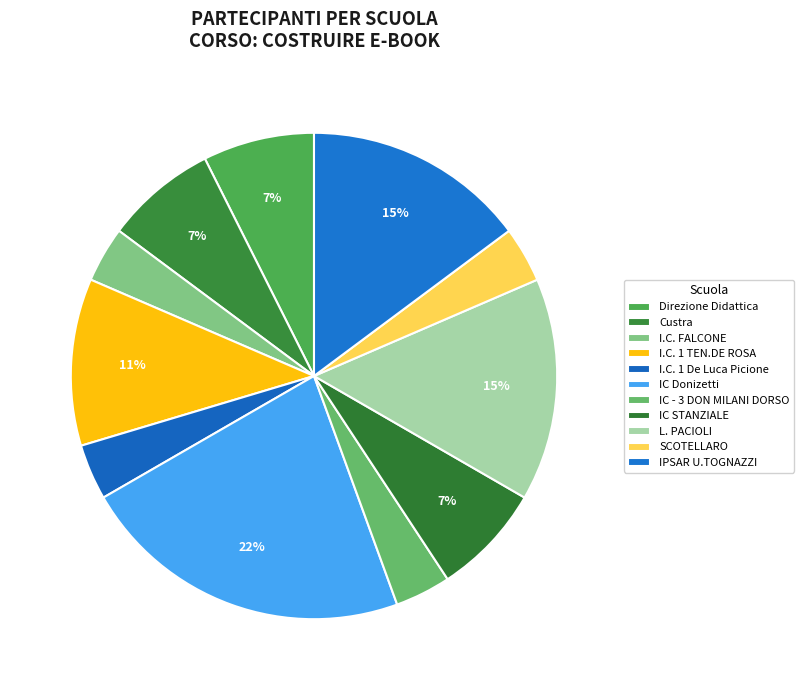

How many segments does this pie chart have?

11